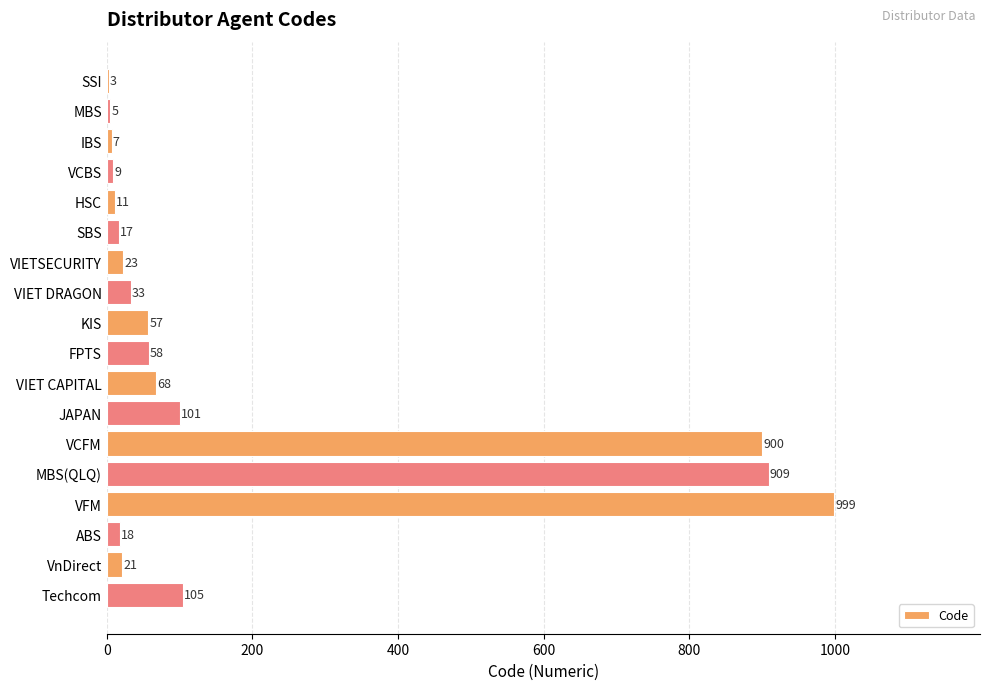

Read the value at FPTS, to the nearest 100.

100